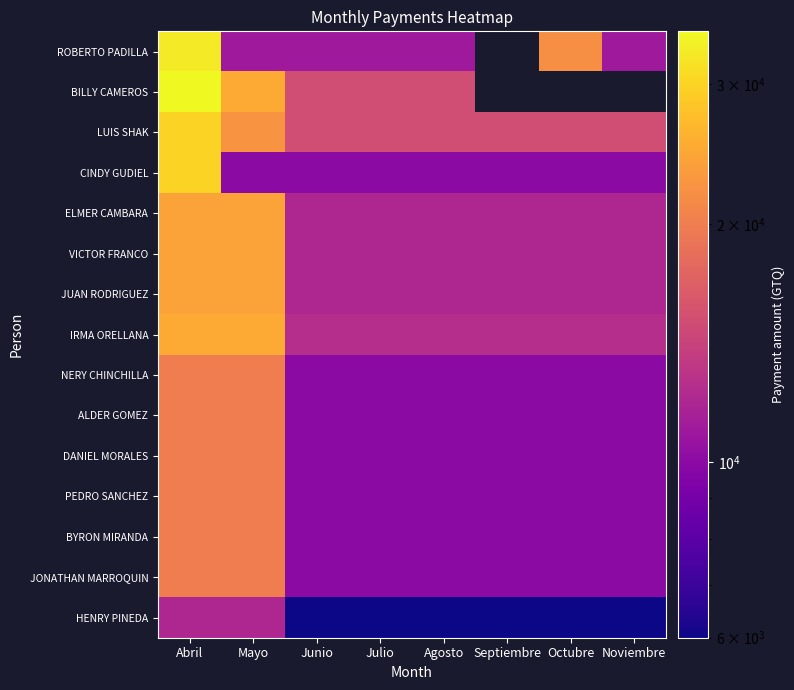

What value does the BYRON MIRANDA series have at Noviembre?

10000.0